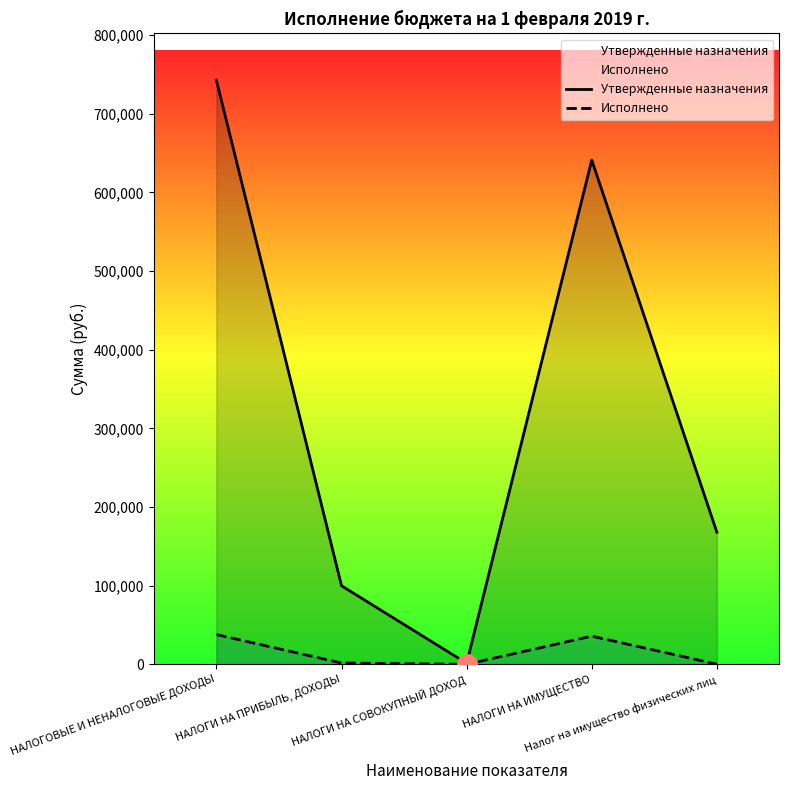

Rank the series by their average value, from lowest to highest.

Исполнено, Утвержденные назначения